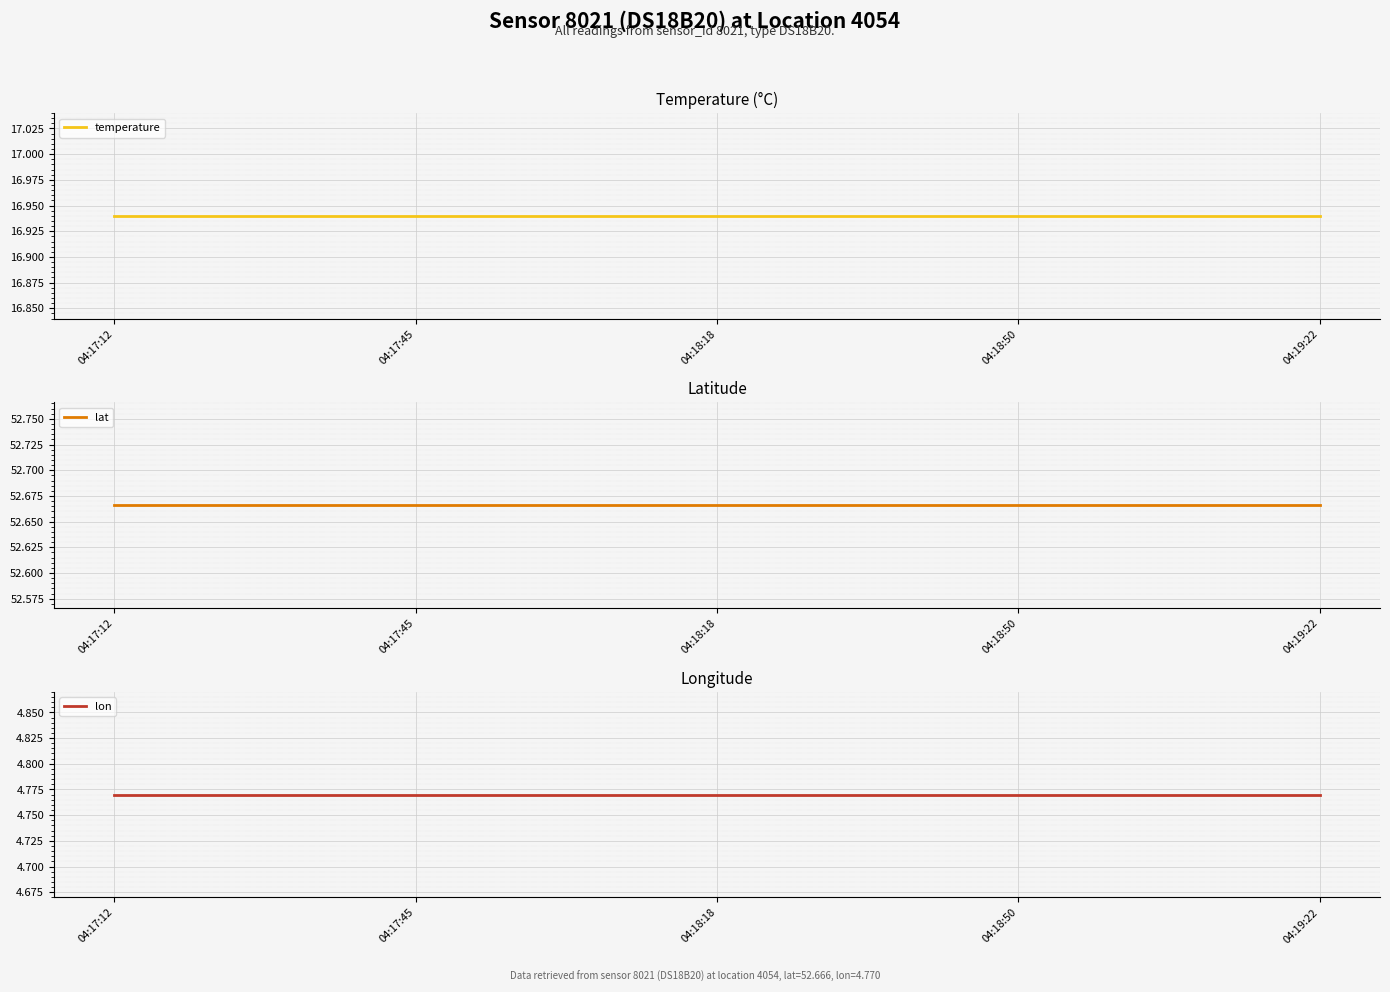

True or false: lat has a value of 52.7 at 04:18:18.

True